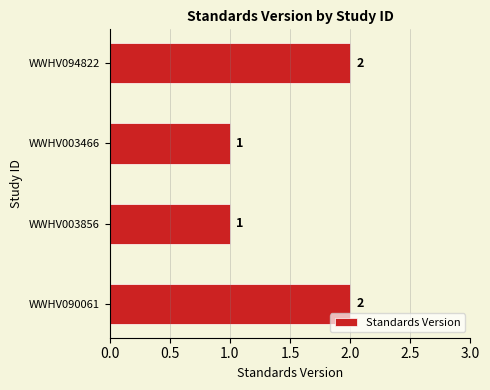

What is the minimum value shown in the chart?

1